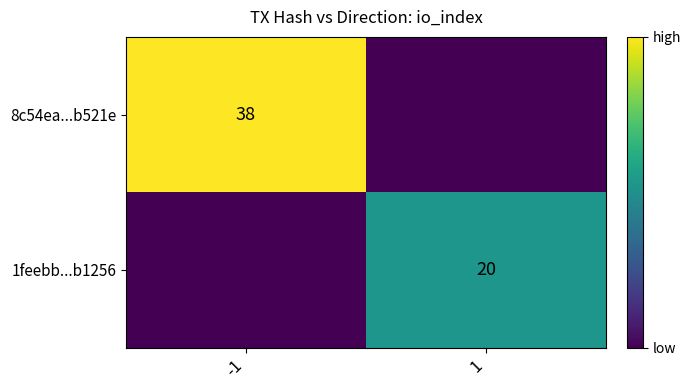

The 8c54ea...b521e series shows 38 at -1. True or false?

True